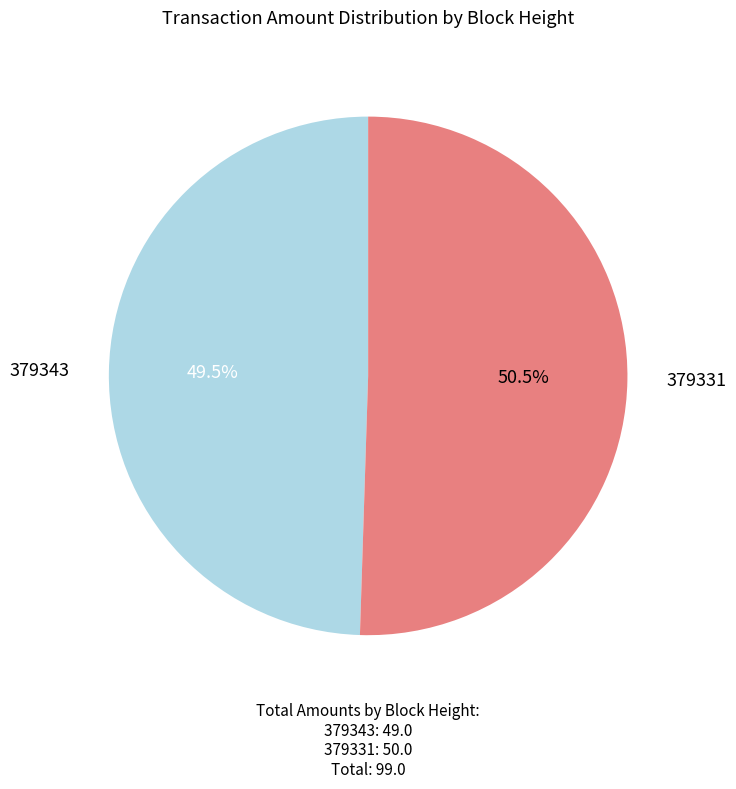

Does 379331 represent more than half of the total?

Yes